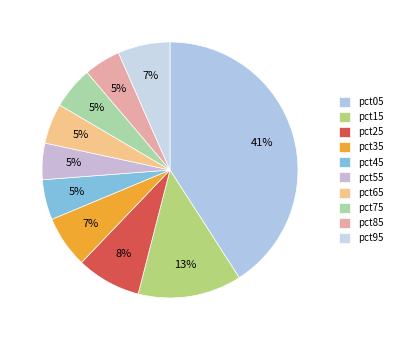

To the nearest percent, what is the combined percentage of pct85 and pct05?

46%